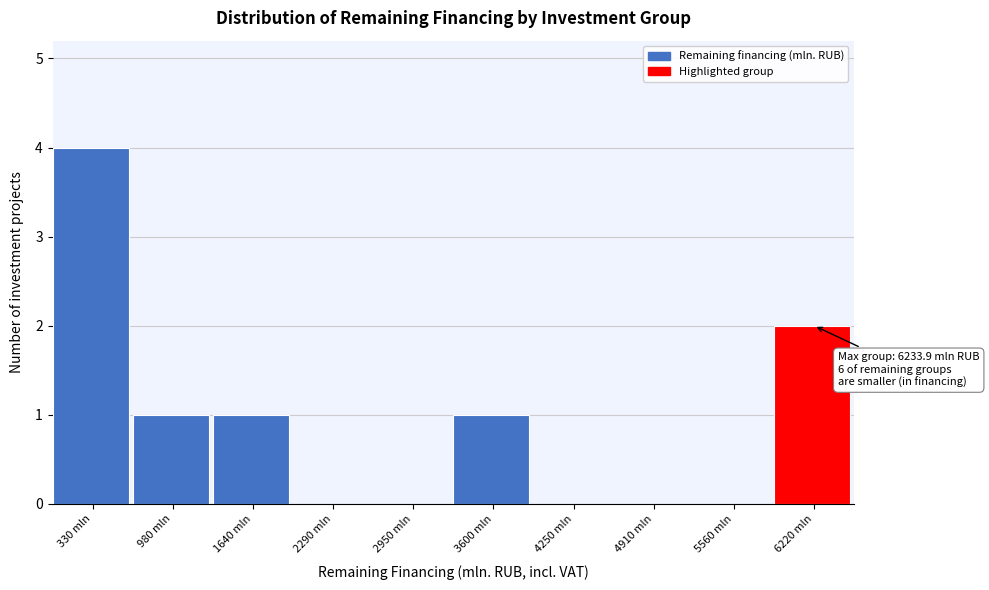

Over which range of the x-axis is the bar tallest?

0 to 700